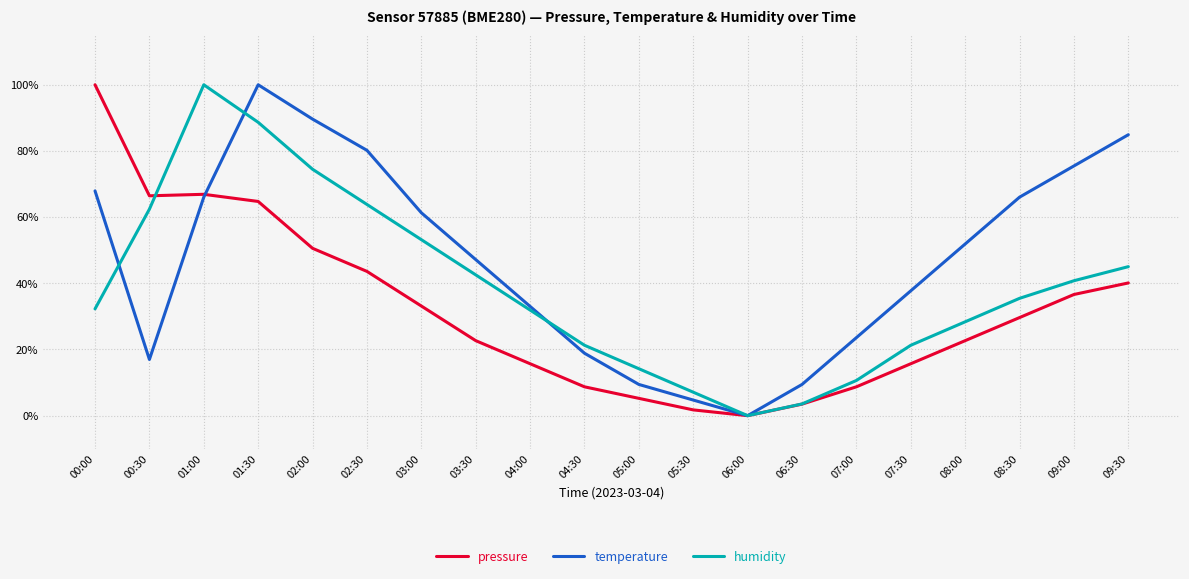

List the series in order of their overall mean, lowest first.

pressure, humidity, temperature